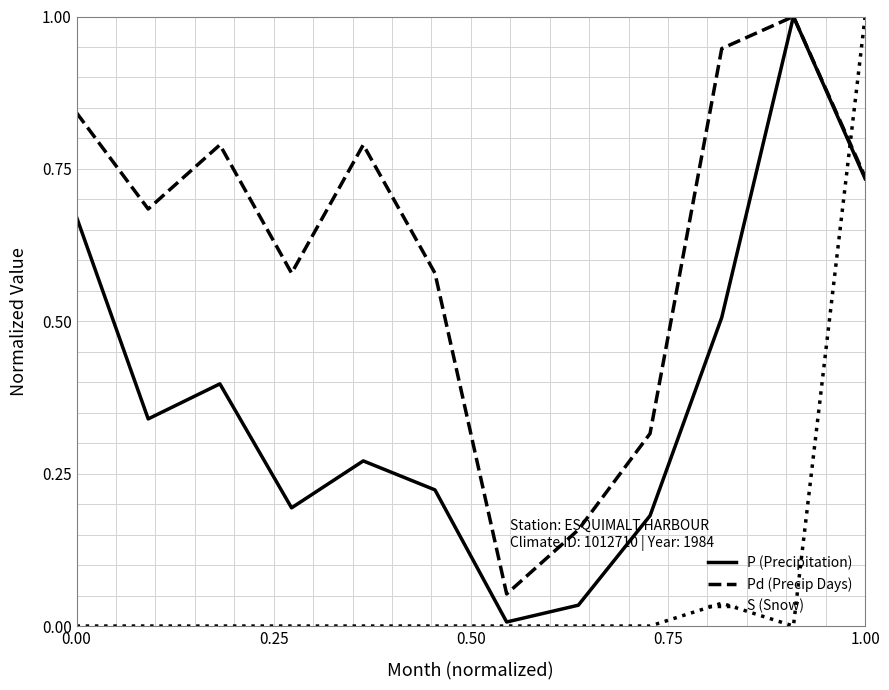

Rank the series by their average value, from highest to lowest.

Pd (Precip Days), P (Precipitation), S (Snow)